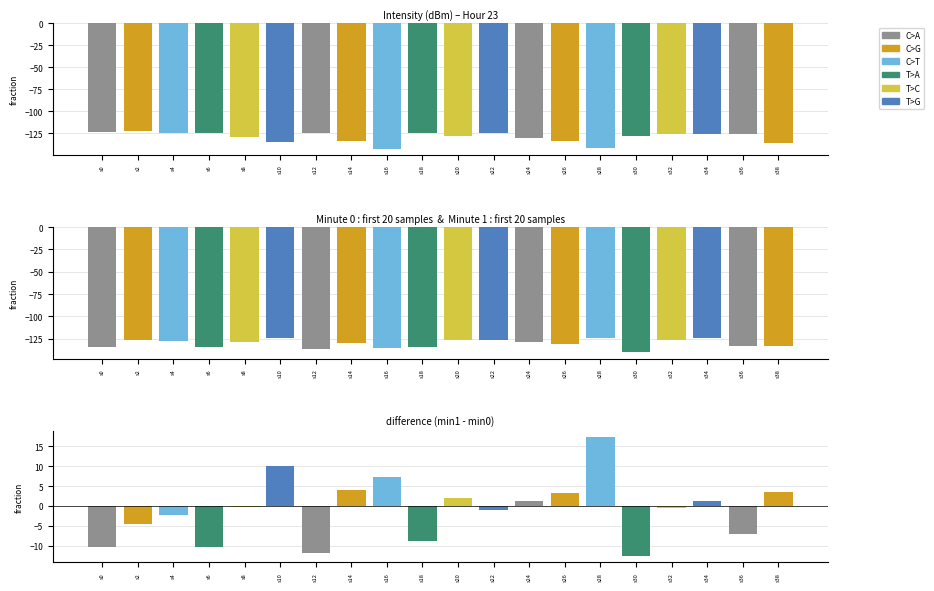

What is the approximate value at s28?

17.4